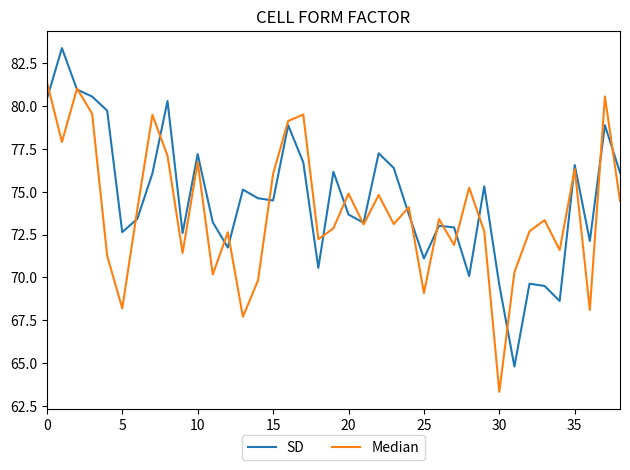

At how many categories does at least one series exceed 64?

39